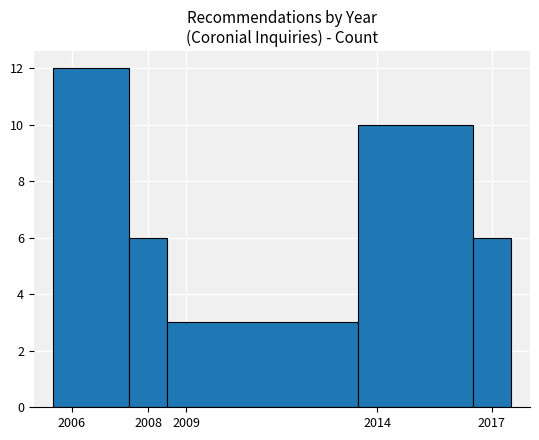

How tall is the bar that spans 2008.5 to 2013.5 on the x-axis? The values are not printed on the chart, so give them approximately, as read against the axis.

3